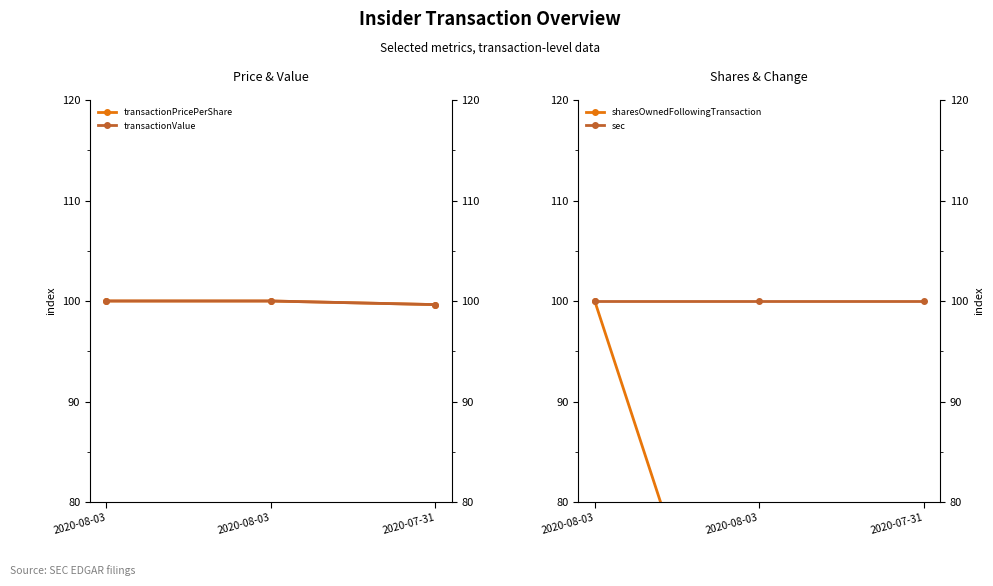

Count the transactionValue values in the range 99 to 100.

3